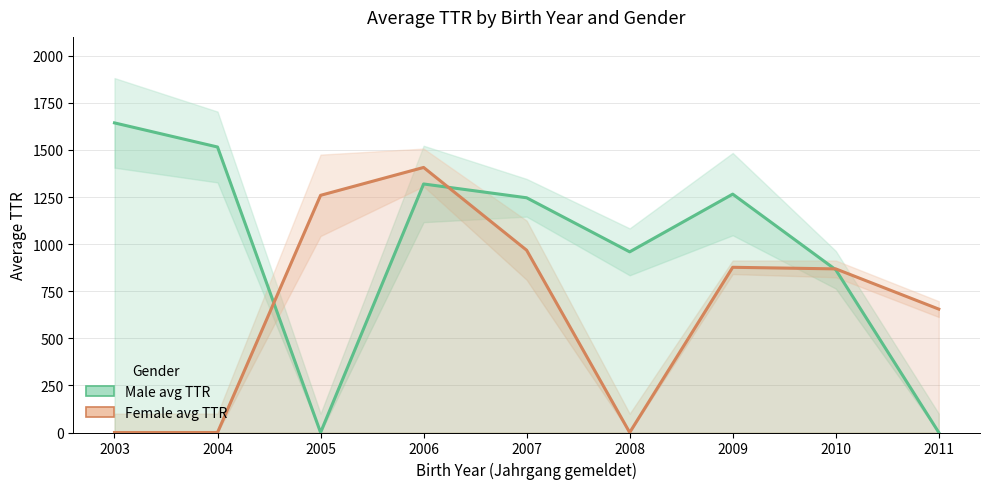

Where is the first local maximum for Female avg TTR?

2006